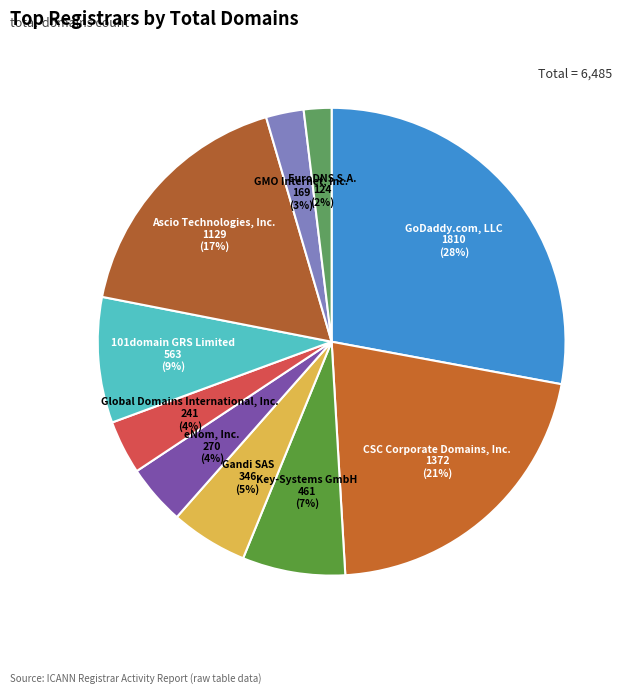

What is the ratio of the value at Global Domains International, Inc. to the value at 101domain GRS Limited?

0.4